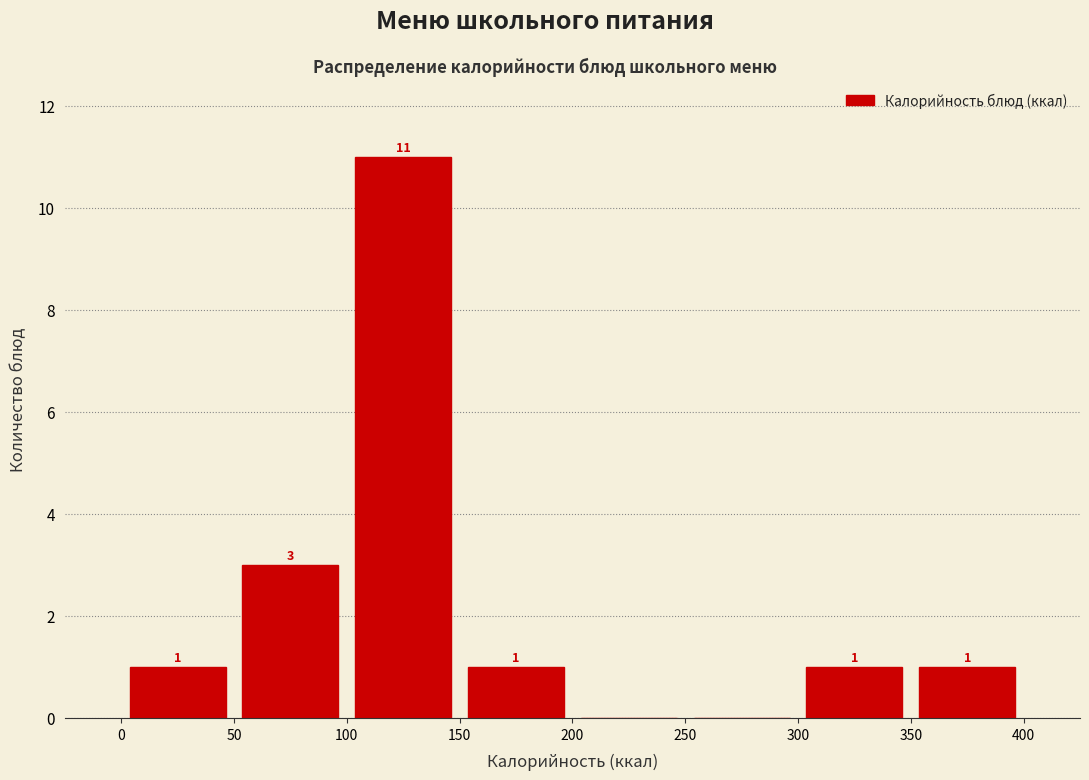

Which range on the x-axis has the tallest bar?

100 to 150